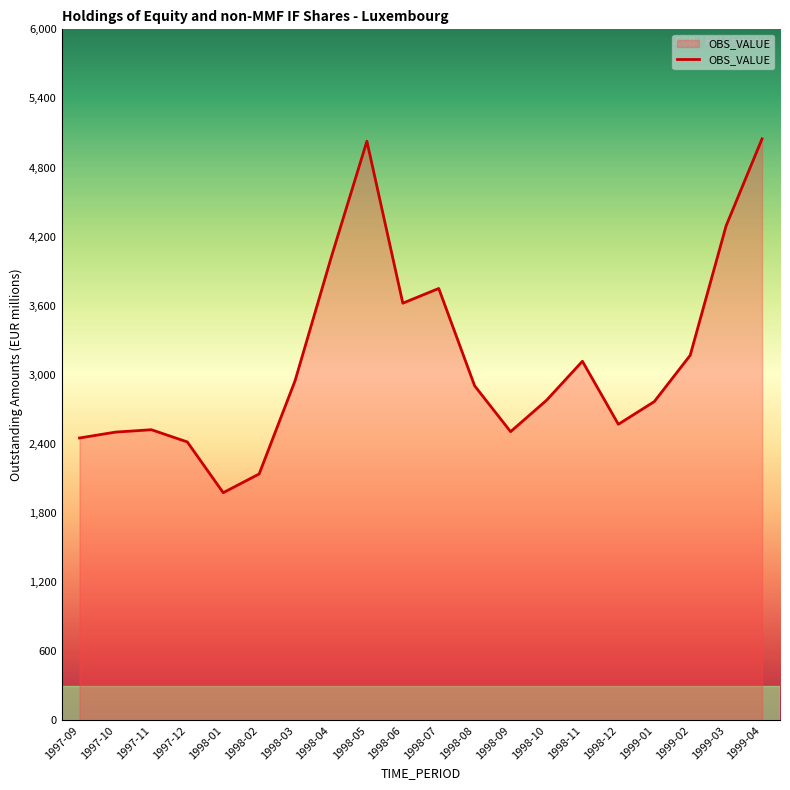

Is it true that the value at 1997-12 is 615.2?

False